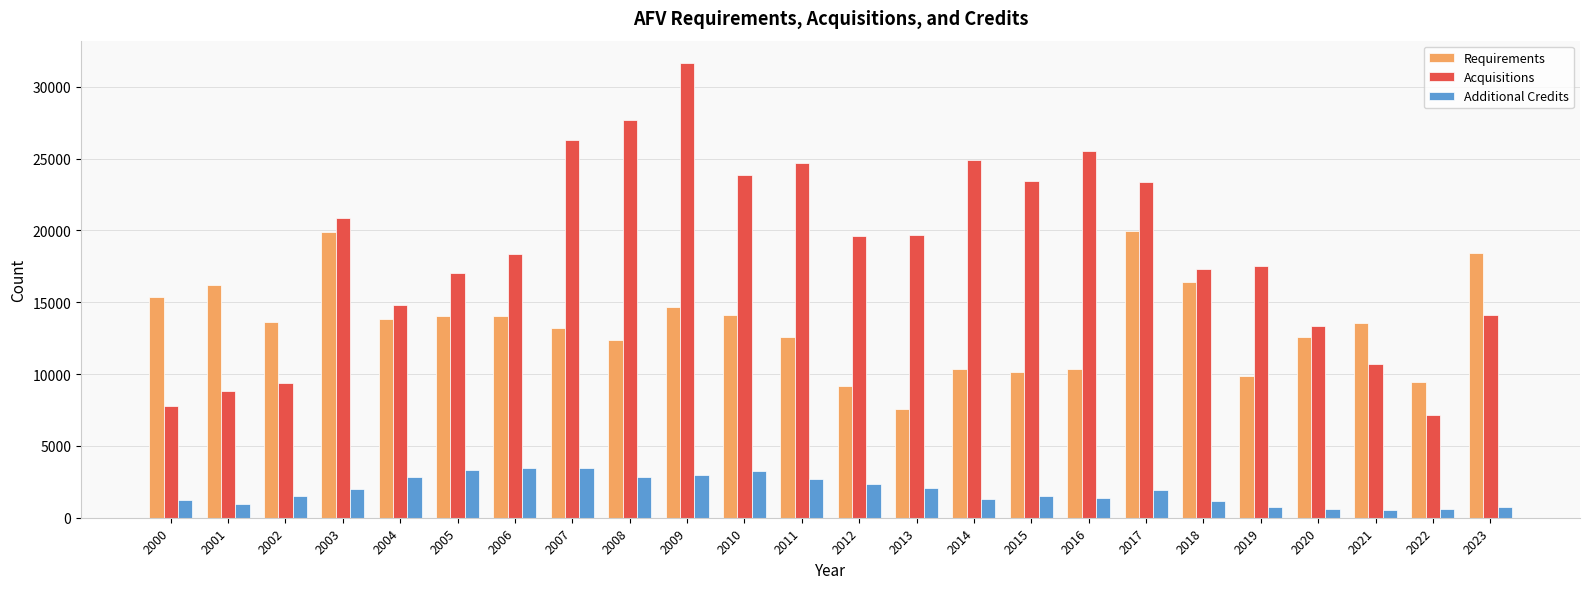

What is the value of the Additional Credits bar at the 23rd from the left?

590